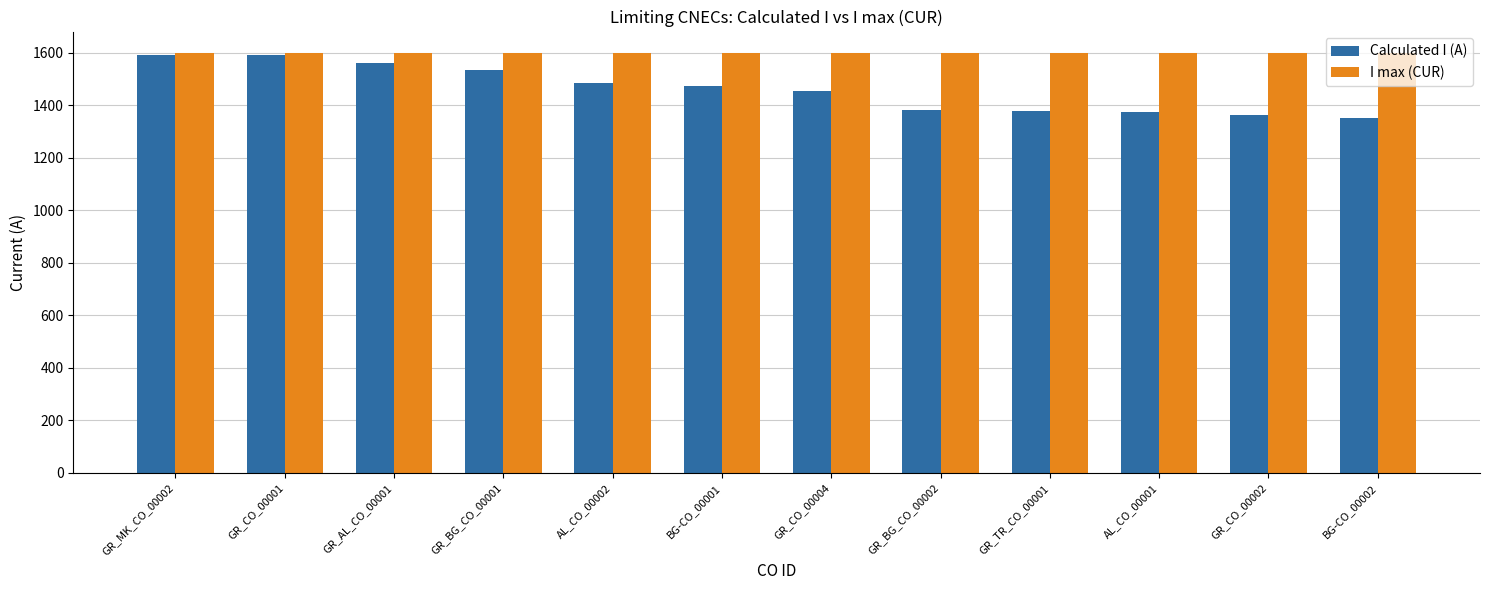

Does the chart contain stacked bars?

No